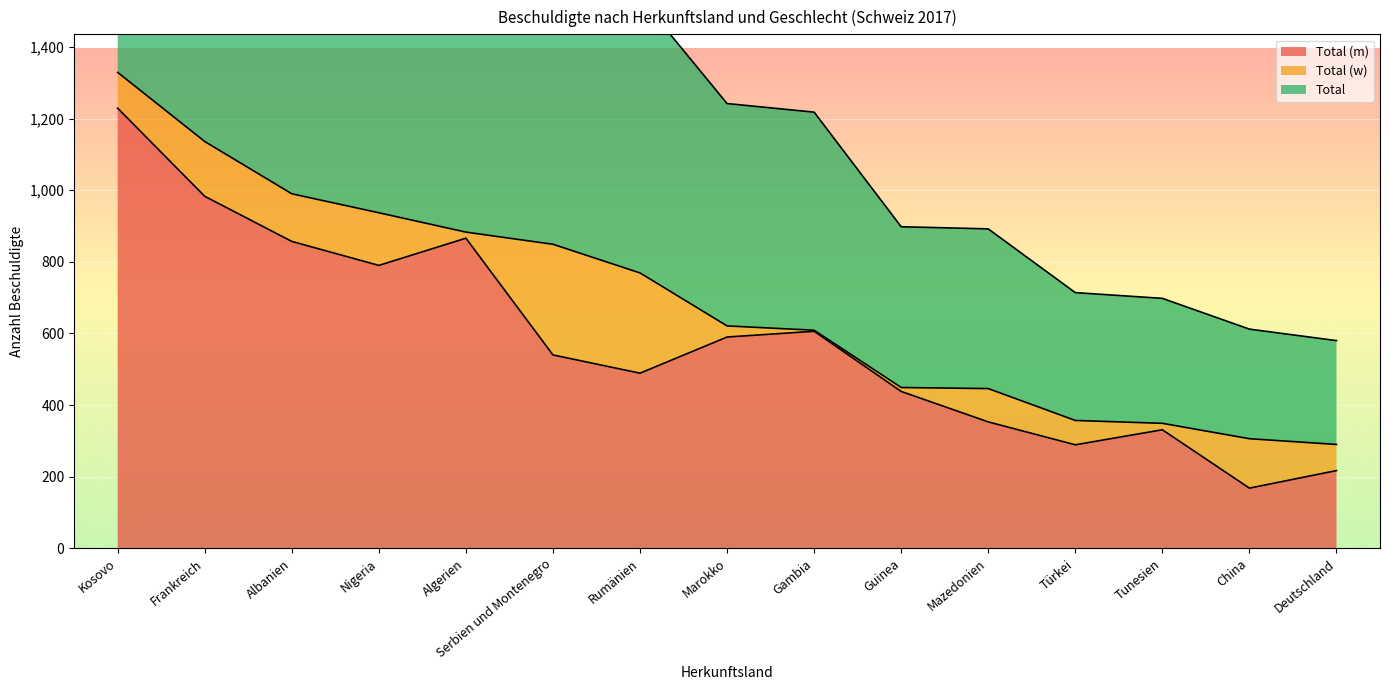

The value of Total at Albanien is 554. True or false?

False